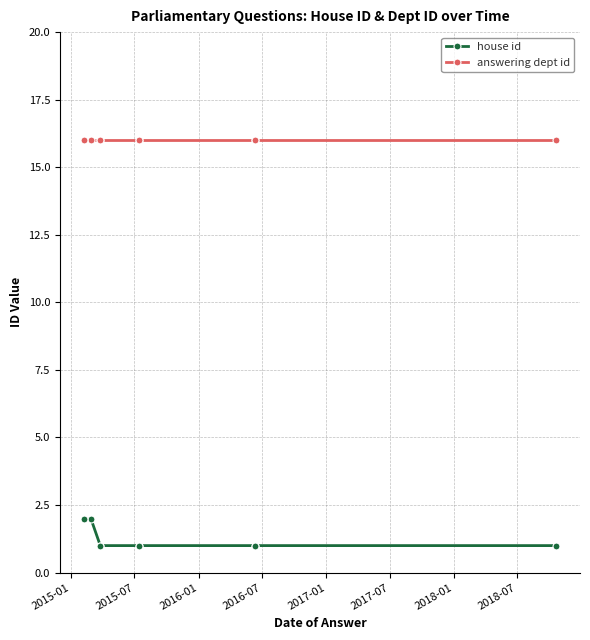

What is the minimum value shown in the chart?

1